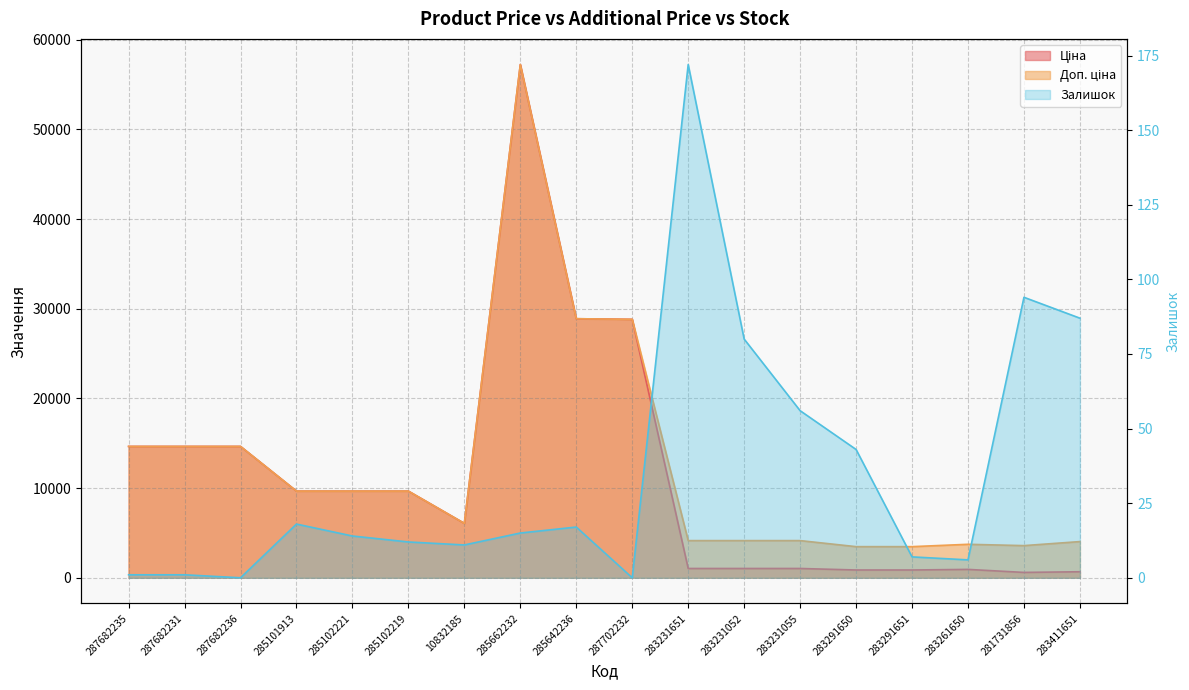

Where does the Доп. ціна series first go above 9664?

287682235